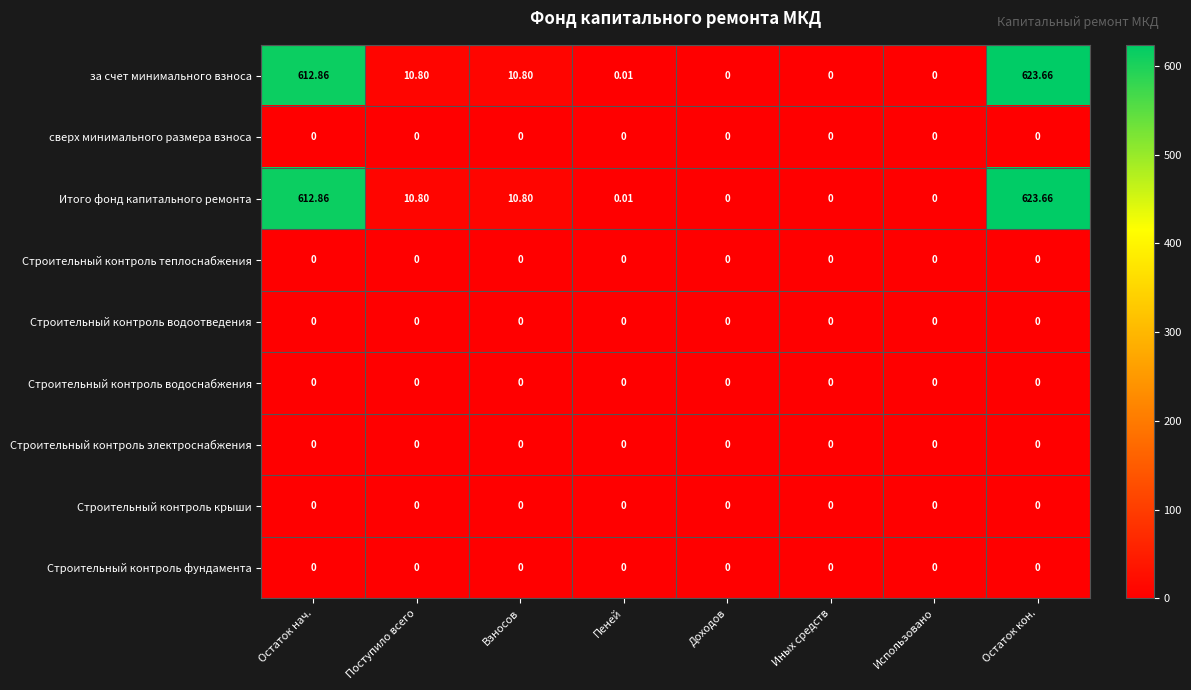

What is the greatest value displayed?

623.7